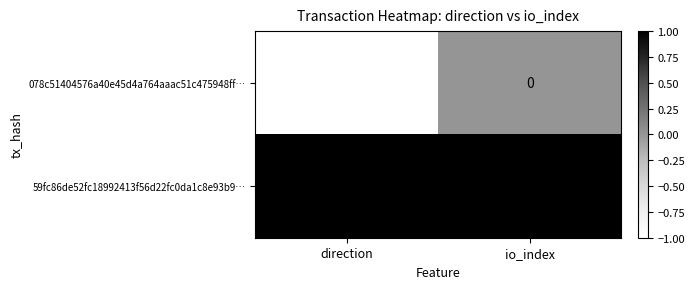

Count the number of categories in the chart.

2